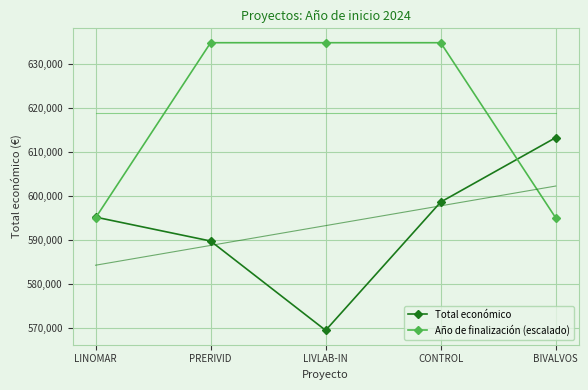

List the series in order of their peak value, highest first.

Año de finalización (escalado), Total económico